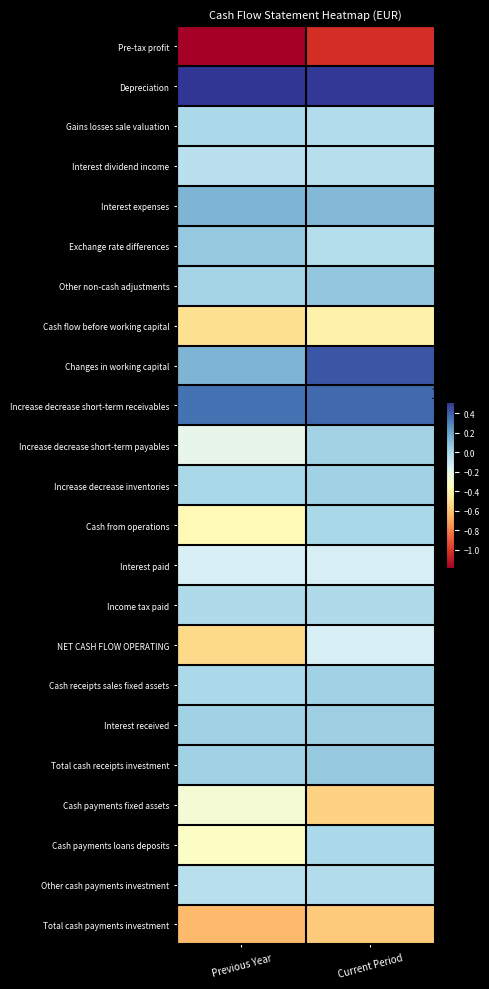

Which has a higher value, Current Period or Previous Year?

Current Period